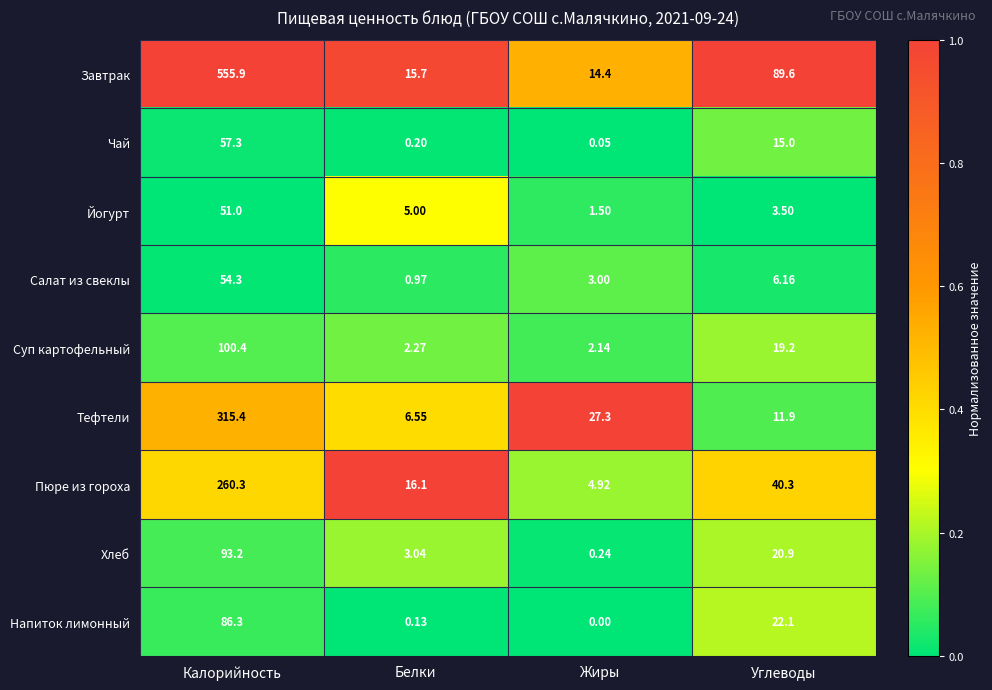

Which series changed the most between Белки and Жиры?

Тефтели